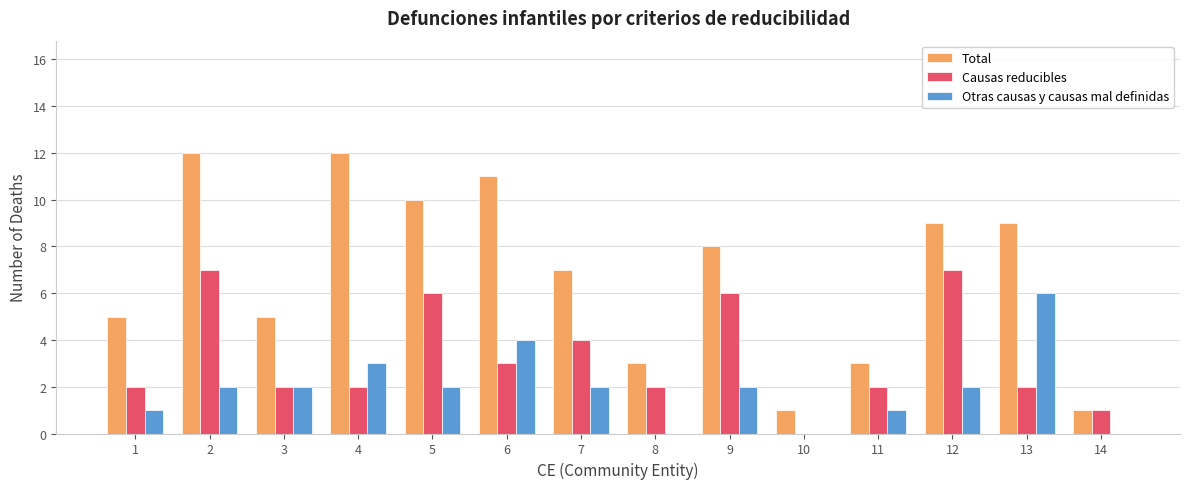

How many groups of bars are there?

14